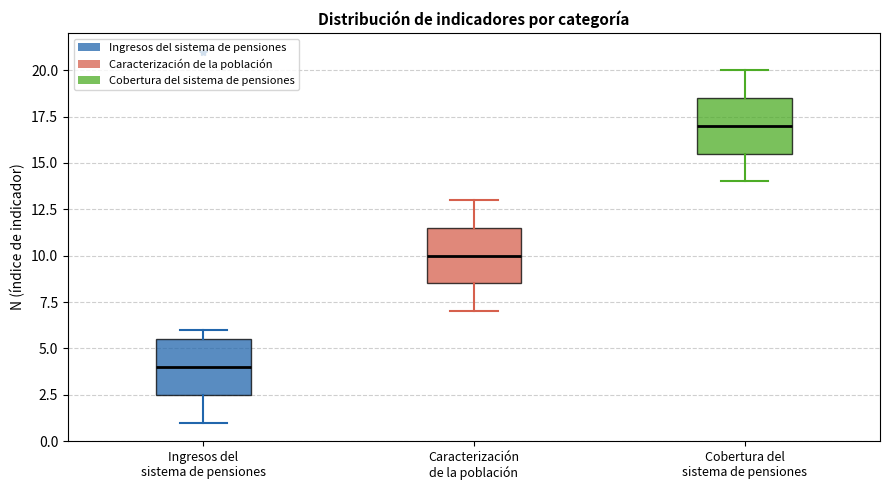

Where is the lower edge of the box for Ingresos del sistema de pensiones on the y-axis? The values are not printed on the chart, so give them approximately, as read against the axis.

2.5